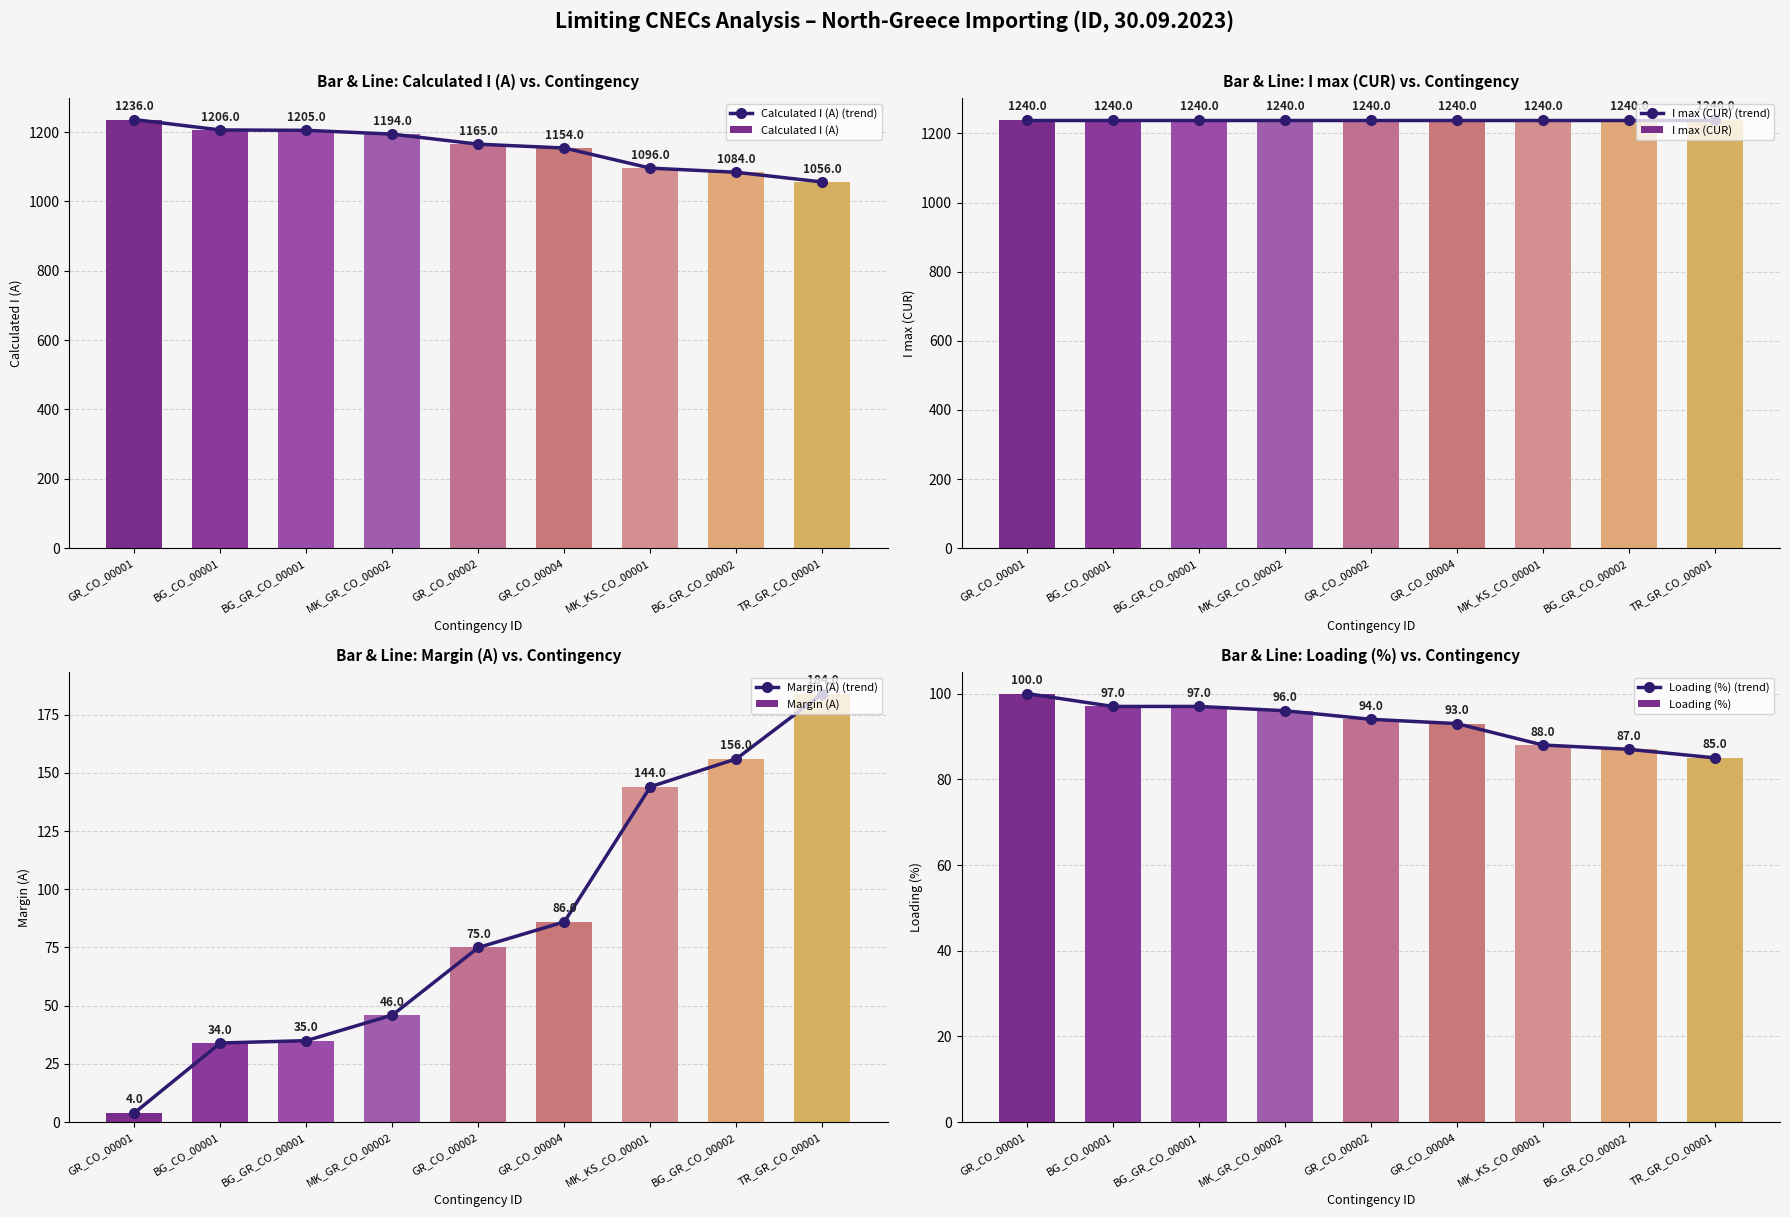

The value of Loading (%) at BG_GR_CO_00001 is 97. True or false?

True